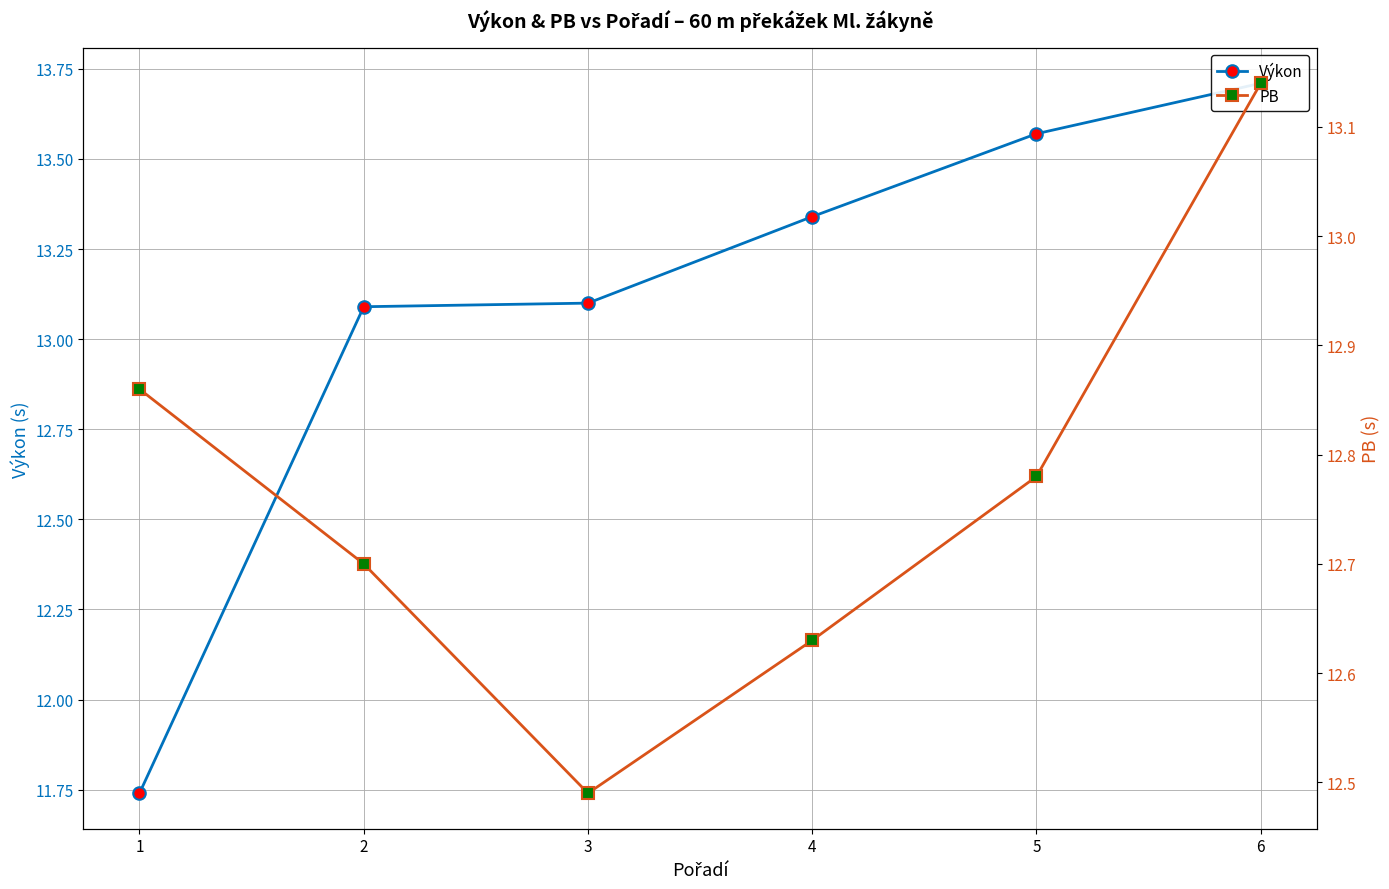

What are all the series names shown in the legend?

Výkon, PB